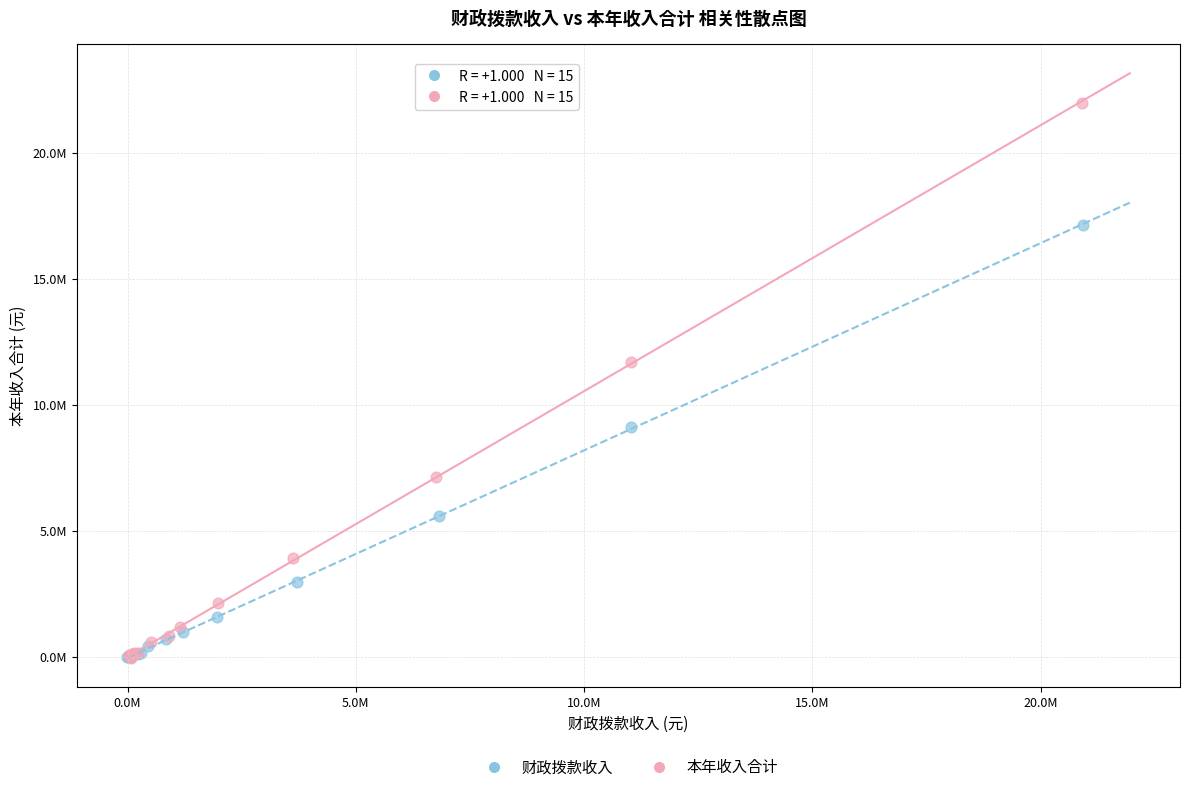

Which series reaches the maximum Y coordinate?

本年收入合计